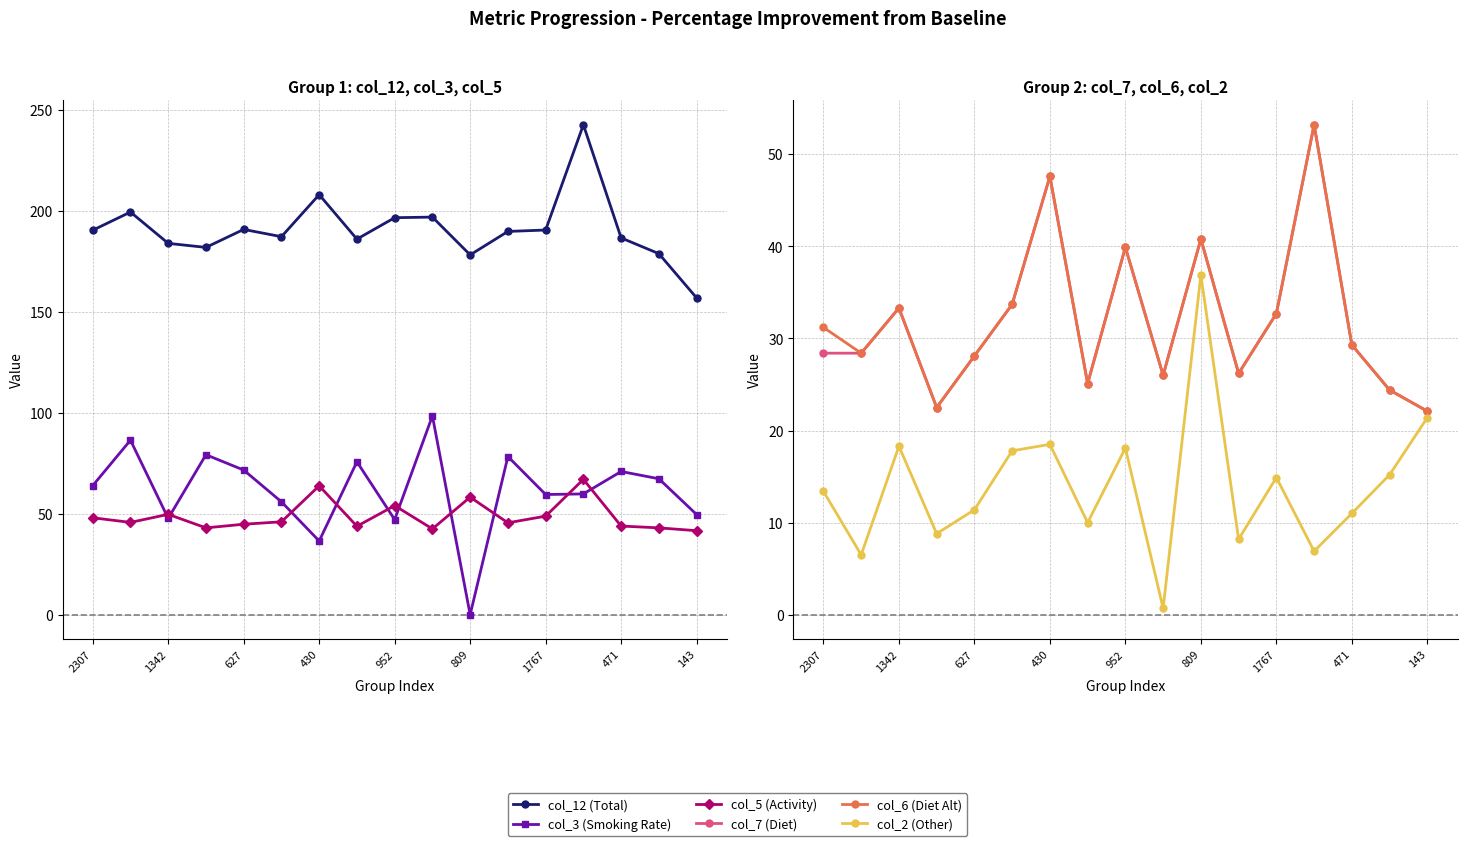

In col_6 (Diet Alt), how many points are lower than both neighbors (excluding endpoints)?

5